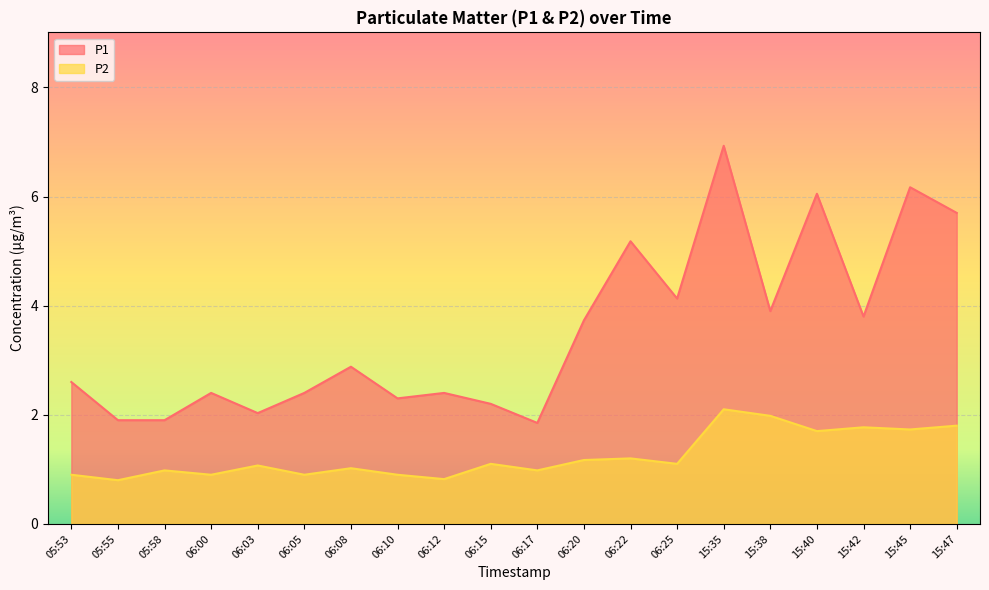

At which label does P1 reach its peak?

15:35